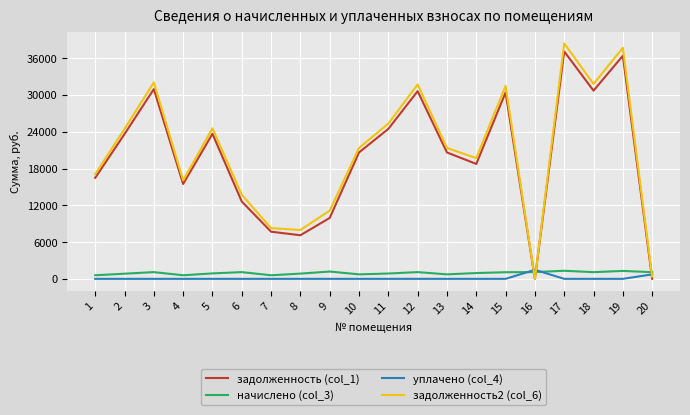

Is the value of задолженность2 (col_6) at 15 greater than the value of задолженность (col_1) at 1?

Yes